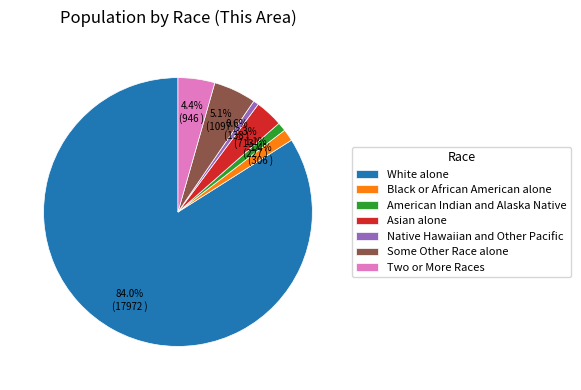

How many slices are in this pie chart?

7